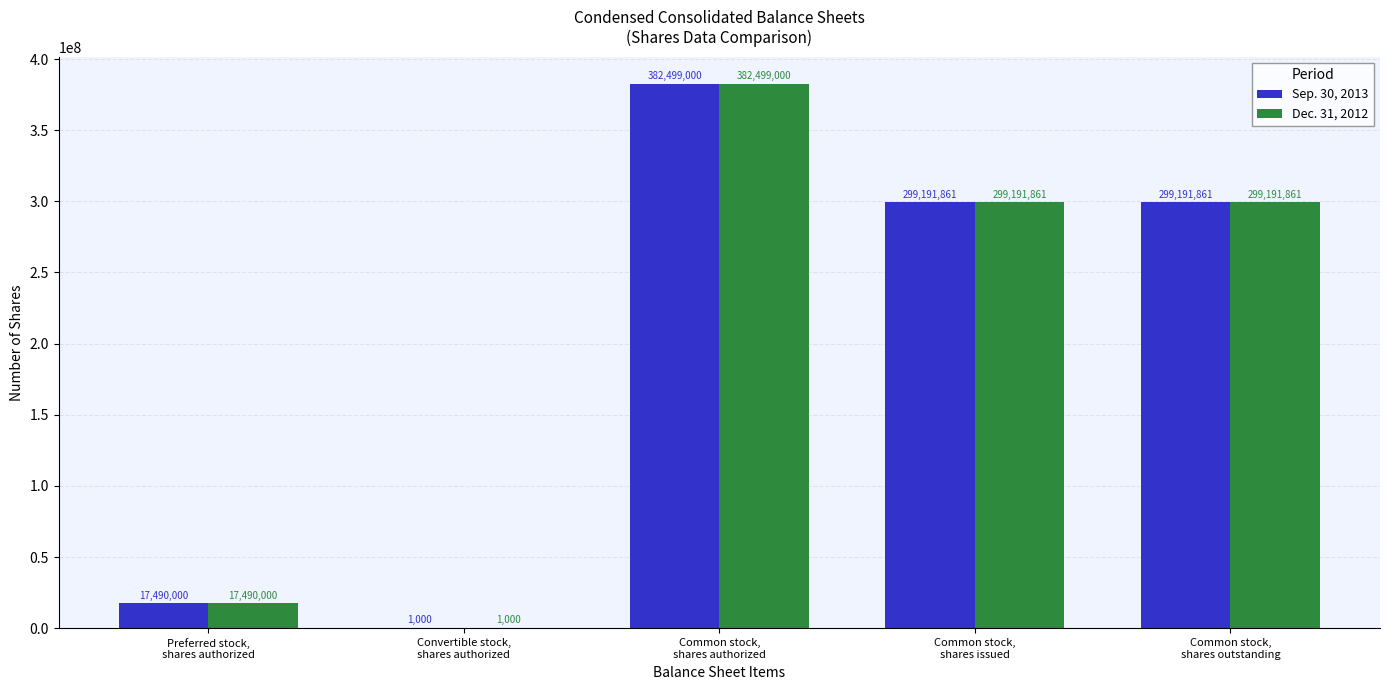

Reading right to left, extract all data points from this chart.

Sep. 30, 2013: Common stock,
shares outstanding=299191861	Common stock,
shares issued=299191861	Common stock,
shares authorized=382499000	Convertible stock,
shares authorized=1000	Preferred stock,
shares authorized=17490000
Dec. 31, 2012: Common stock,
shares outstanding=299191861	Common stock,
shares issued=299191861	Common stock,
shares authorized=382499000	Convertible stock,
shares authorized=1000	Preferred stock,
shares authorized=17490000